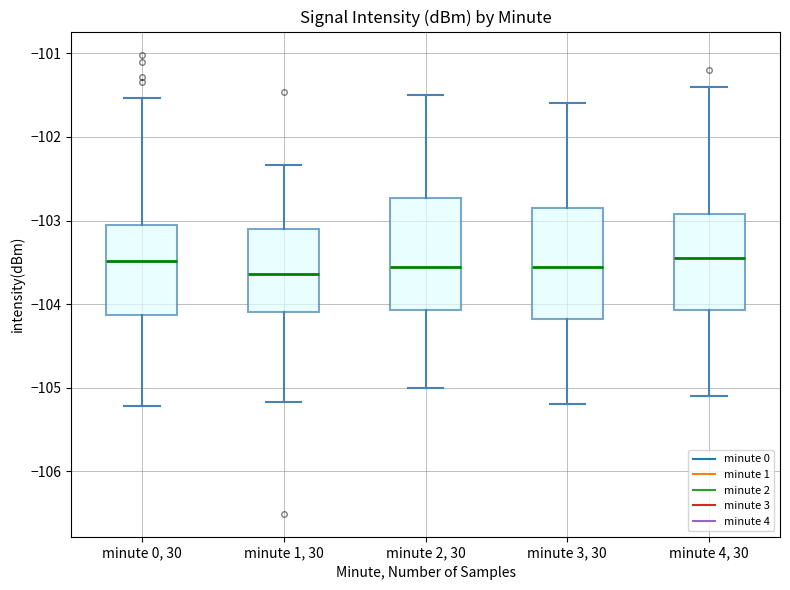

Reading left to right, read every box against the y-axis: the position of its median line, the range the box covers, and the ends of its whiskers. The values are not printed on the chart, so give them approximately, as read against the axis.

minute 0, 30: median -103.5, box -104.1 to -103.0, whiskers -105.2 to -101.5
minute 1, 30: median -103.6, box -104.1 to -103.1, whiskers -105.2 to -102.3
minute 2, 30: median -103.5, box -104.1 to -102.7, whiskers -105.0 to -101.5
minute 3, 30: median -103.5, box -104.2 to -102.8, whiskers -105.2 to -101.6
minute 4, 30: median -103.4, box -104.1 to -102.9, whiskers -105.1 to -101.4